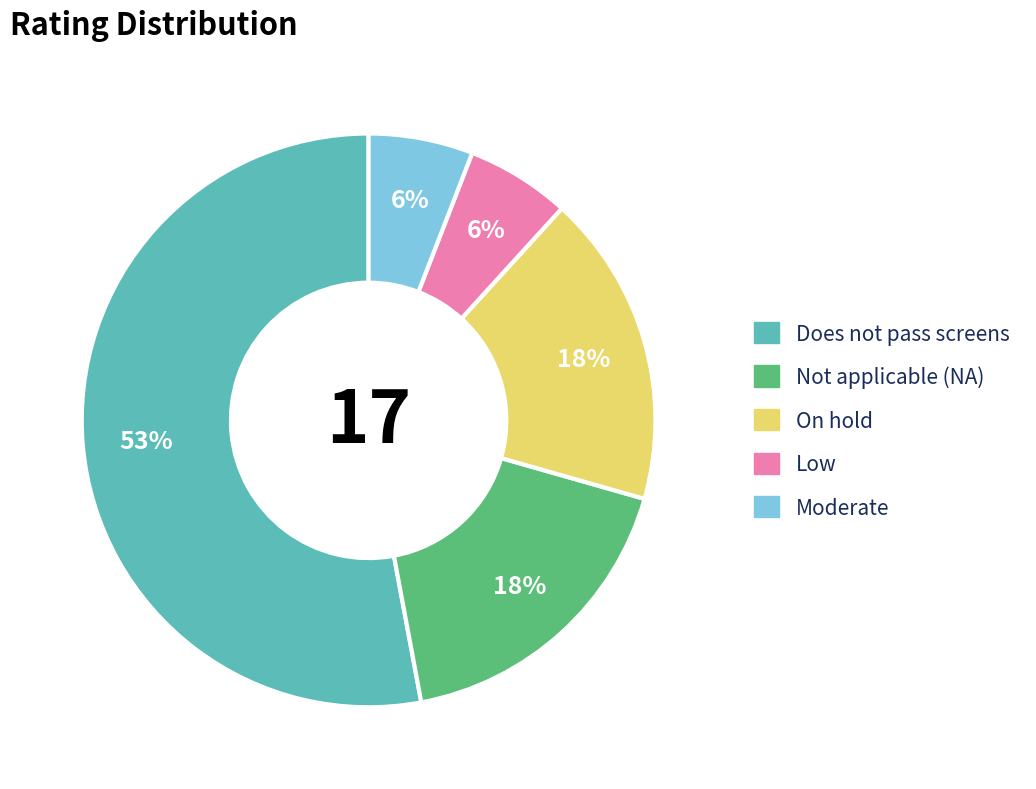

Count the number of slices in the pie.

5